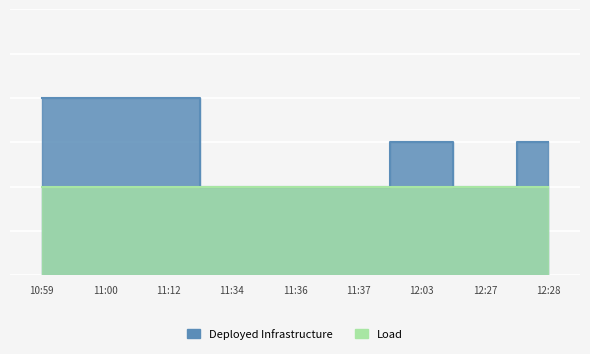

At which label is the value closest to 37?

12:03